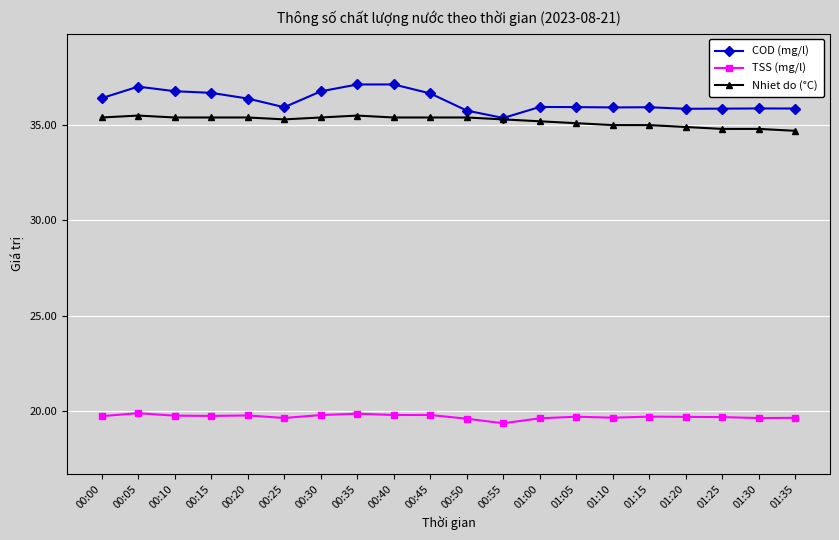

True or false: Nhiet do (°C) has a value of 47.6 at 00:15.

False